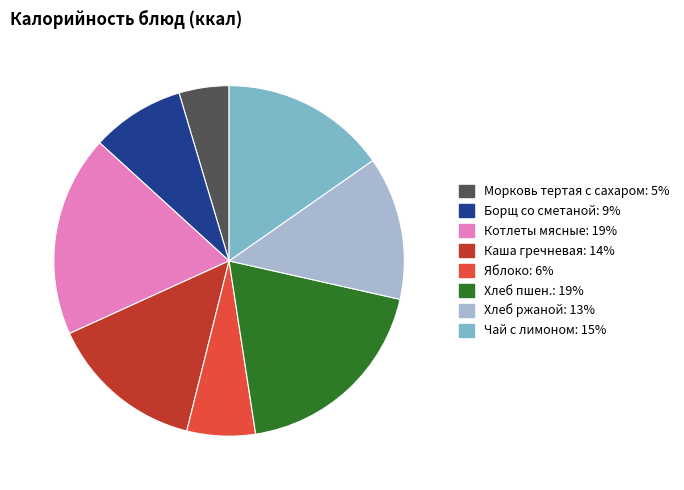

Combined, do Борщ со сметаной and Яблоко account for over 50%?

No